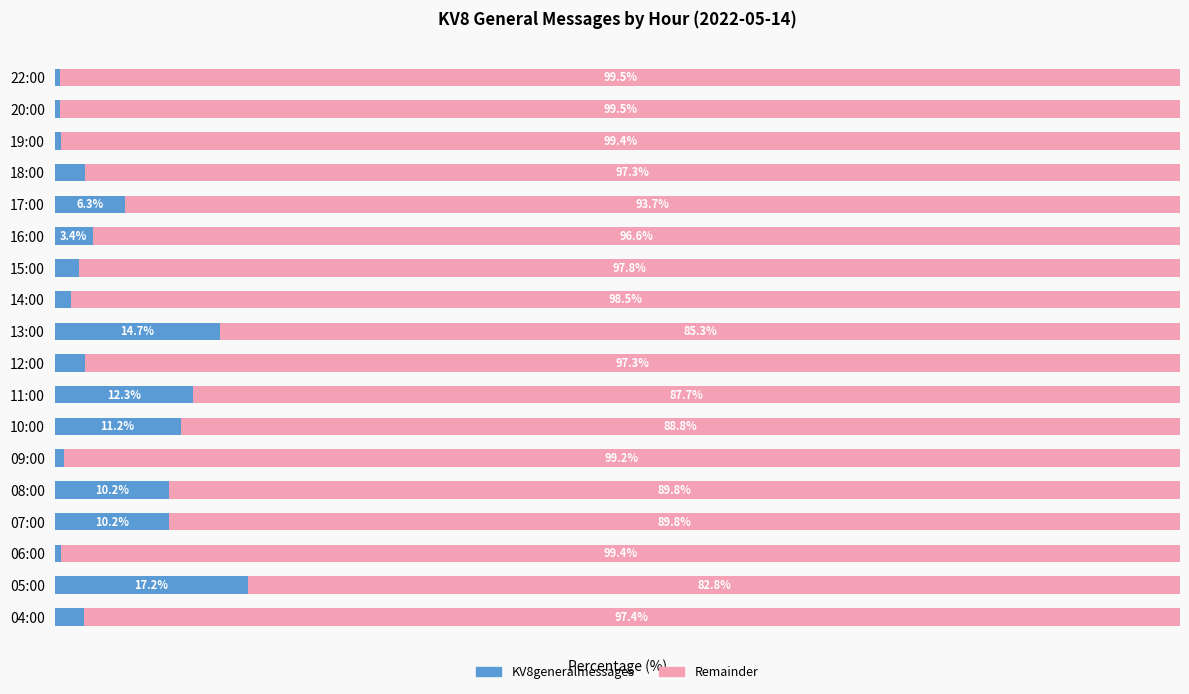

Which category has the highest value in the KV8generalmessages series?

05:00